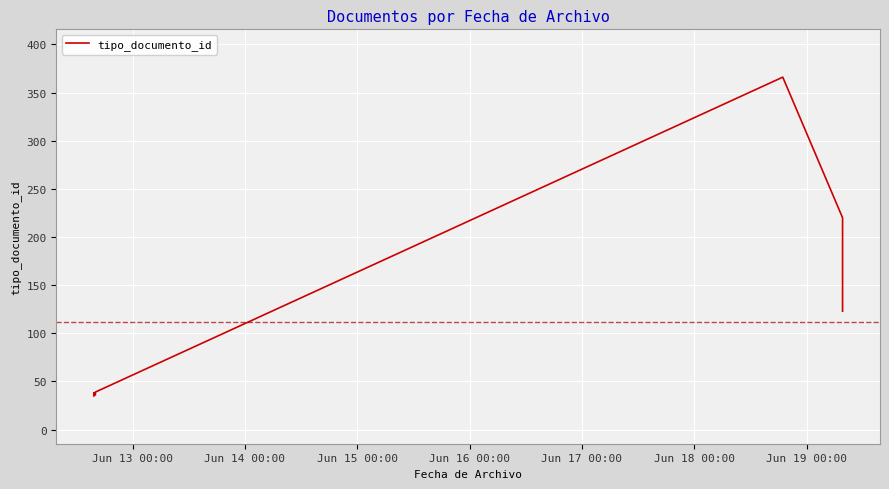

Is this an area chart (filled region under the line)?

No